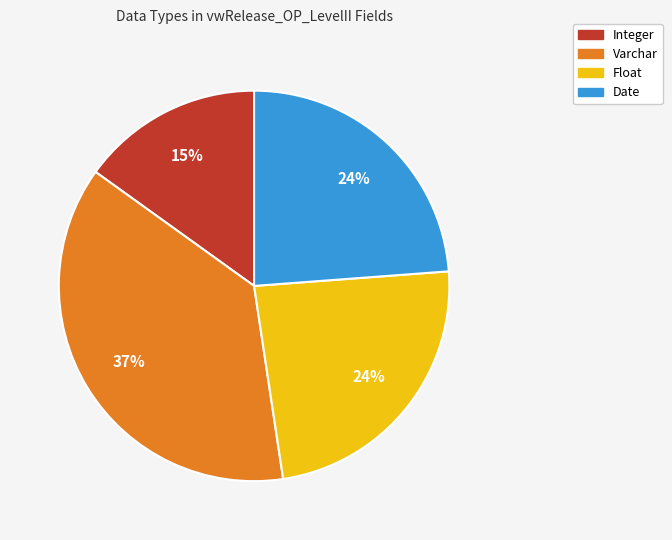

Is there any slice that represents more than half of the pie?

No